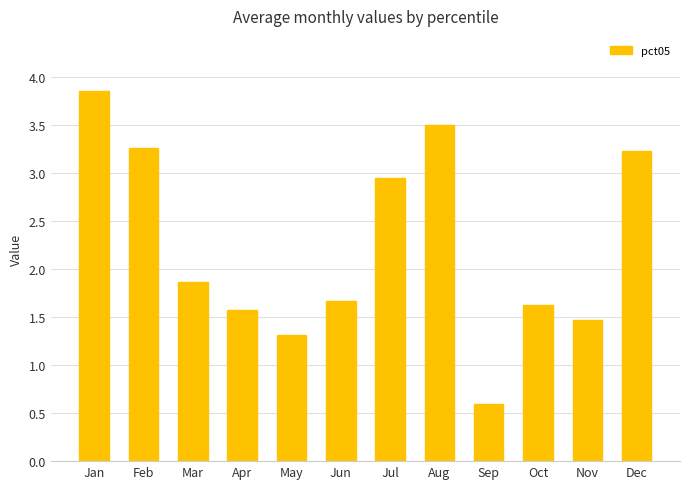

Does the chart contain stacked bars?

No